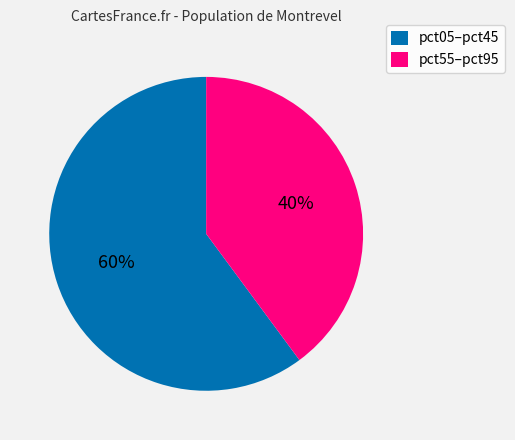

The pct05–pct45 slice represents 74% of the pie. True or false?

False